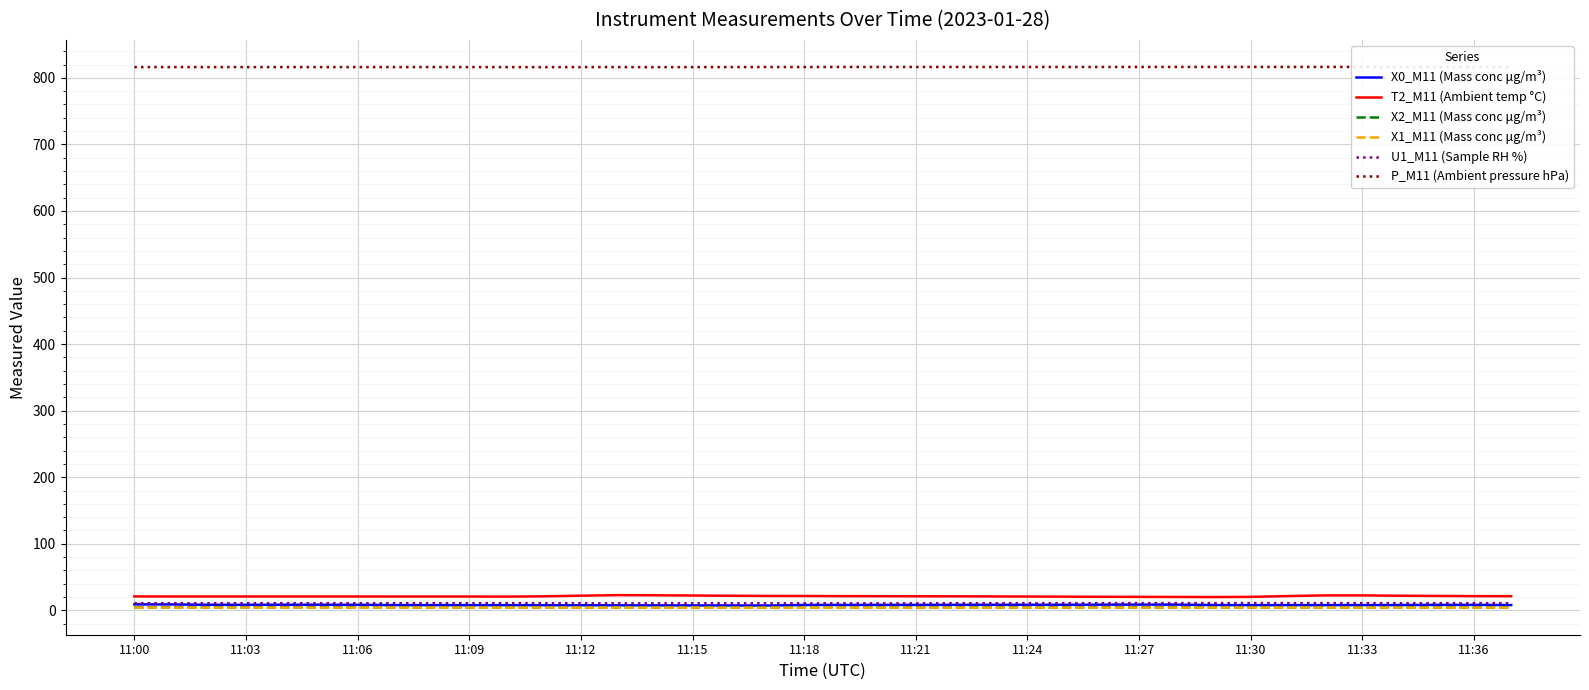

In T2_M11 (Ambient temp °C), how many points are lower than both neighbors (excluding endpoints)?

2